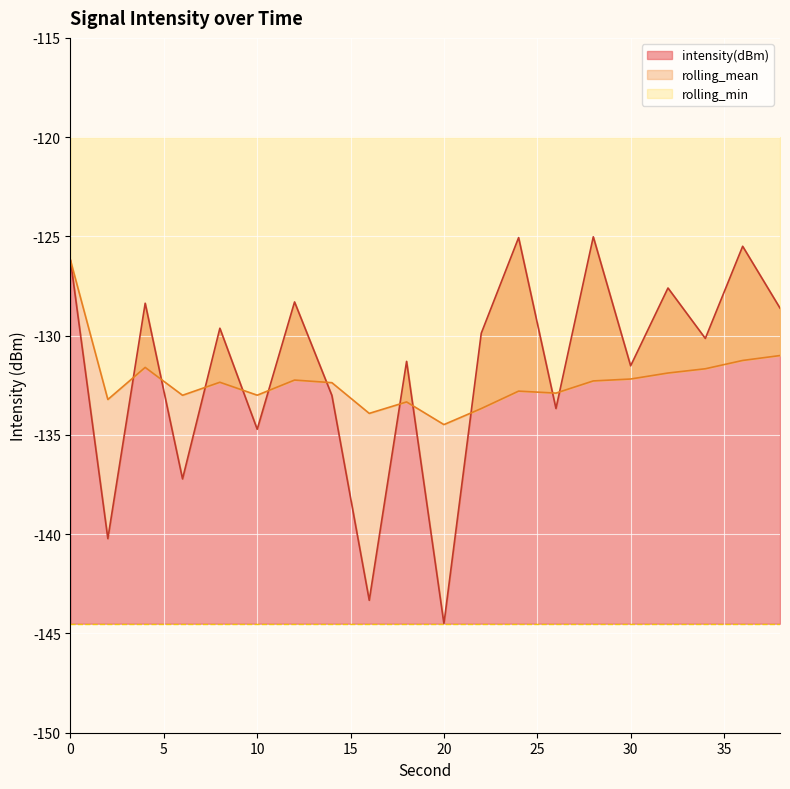

What is the highest value of the rolling_mean series?

-126.2